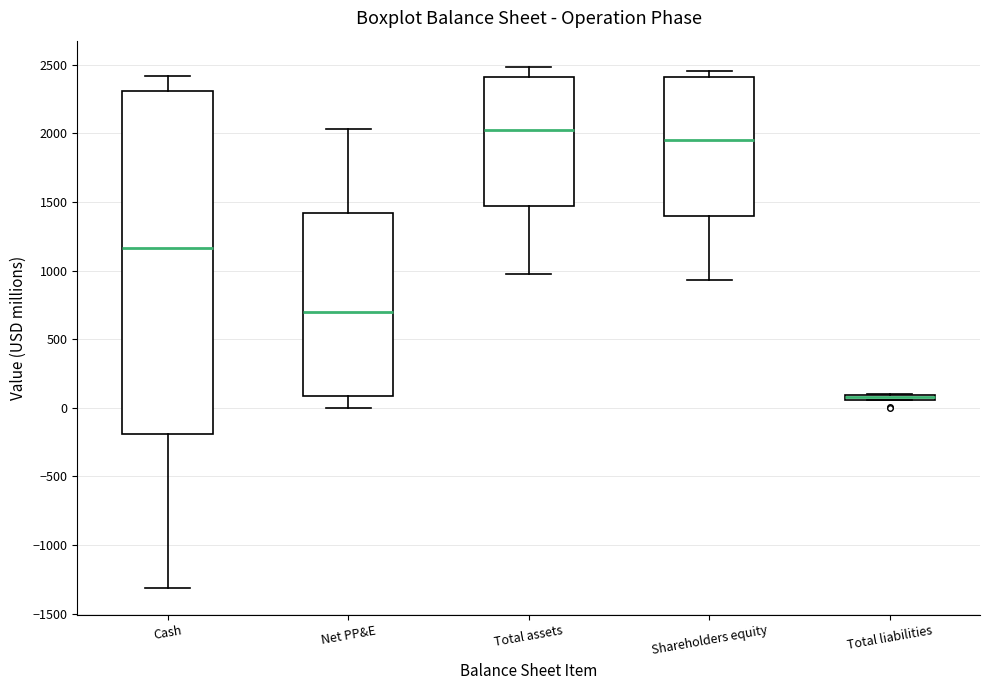

Comparing the boxes themselves (not the whiskers), which one is the tallest?

Cash